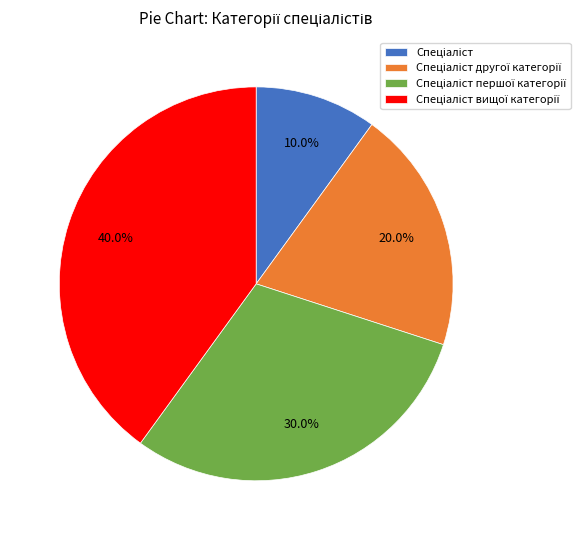

How many slices are in this pie chart?

4